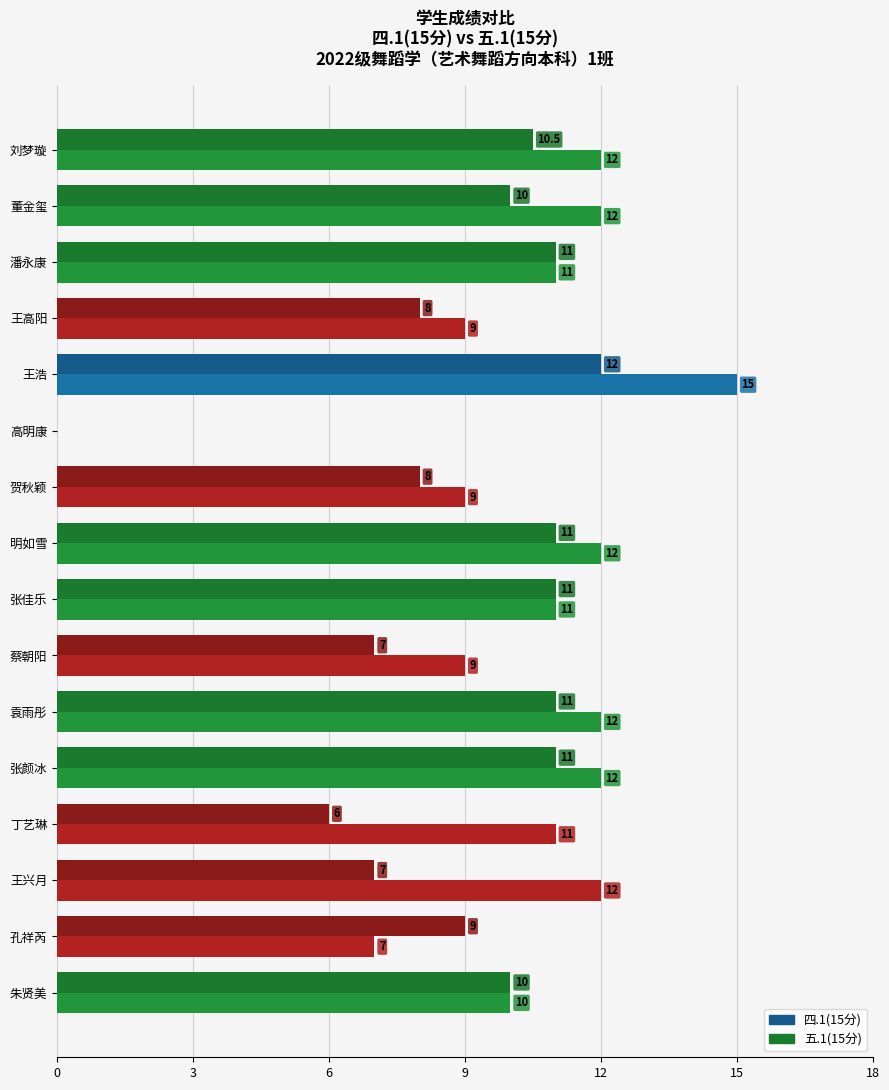

What is the greatest value displayed?

15.0